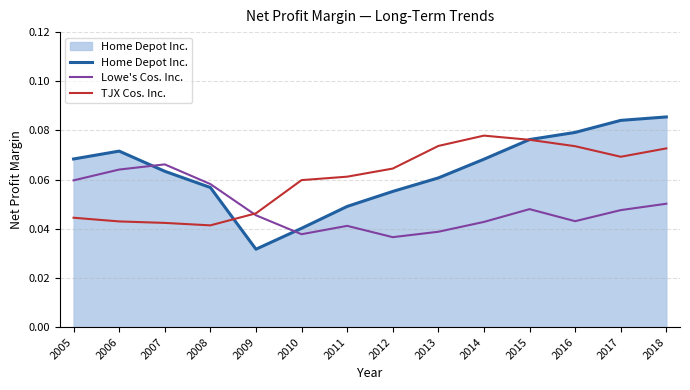

Rank the series by their average value, from lowest to highest.

Lowe's Cos. Inc., TJX Cos. Inc., Home Depot Inc.